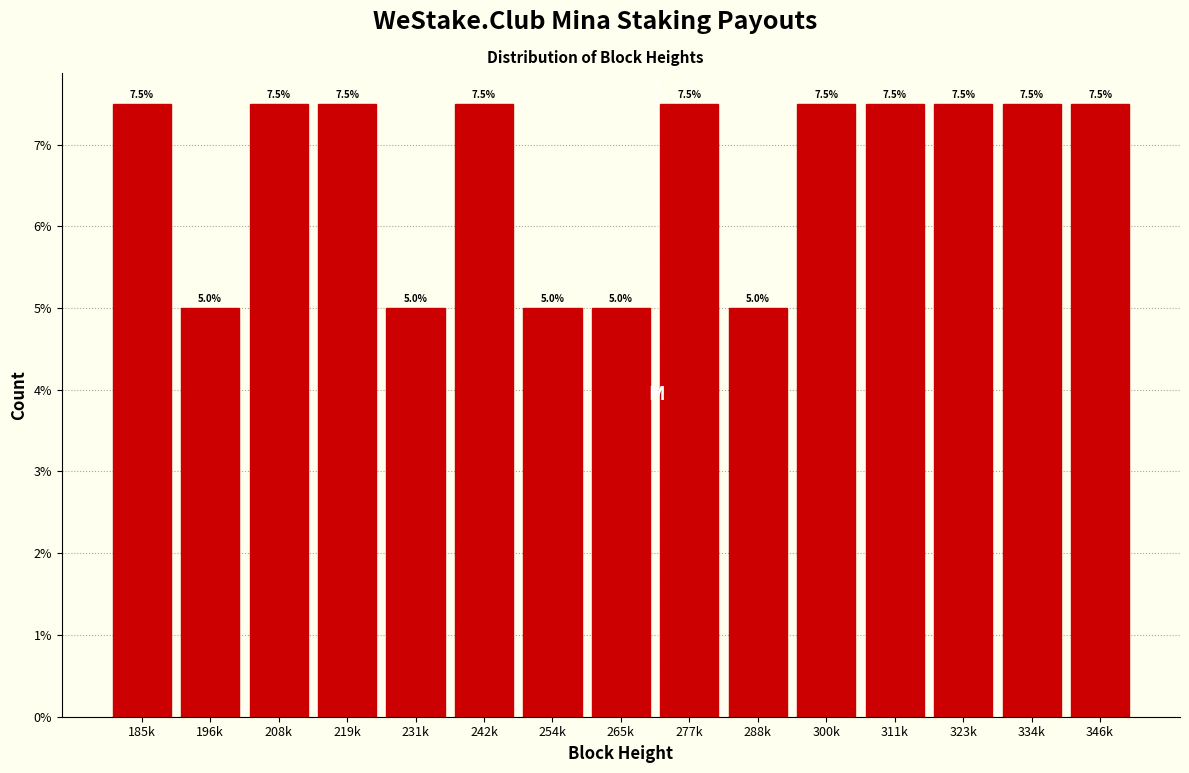

Reading right to left, extract all data points from this chart.

346k=7.5	334k=7.5	323k=7.5	311k=7.5	300k=7.5	288k=5.0	277k=7.5	265k=5.0	254k=5.0	242k=7.5	231k=5.0	219k=7.5	208k=7.5	196k=5.0	185k=7.5